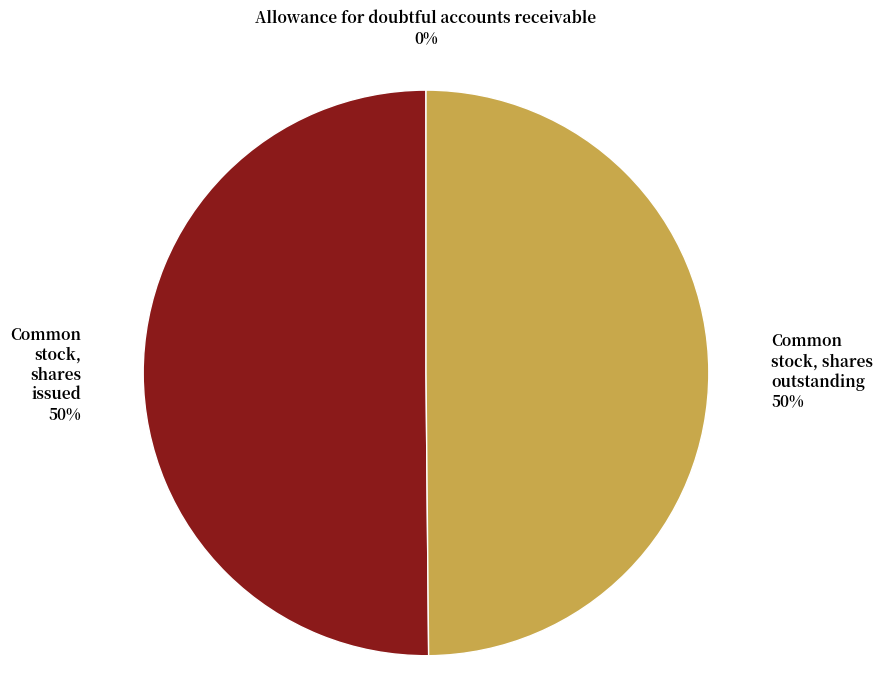

To the nearest percent, what is the difference between the largest and smallest slice percentages?

50%